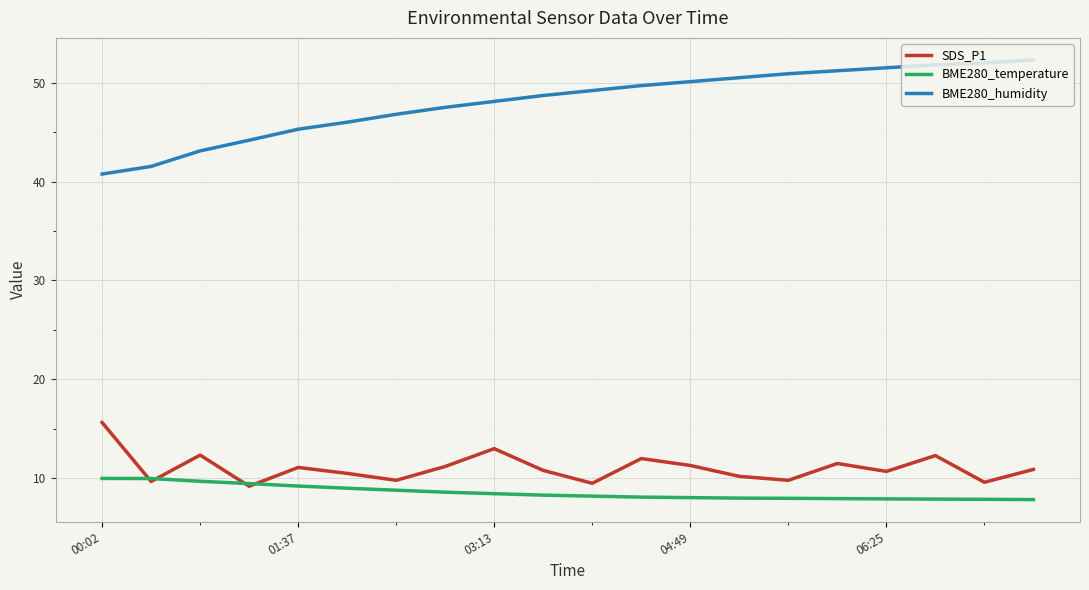

What is the difference between the maximum and minimum values in the BME280_temperature series?

2.1